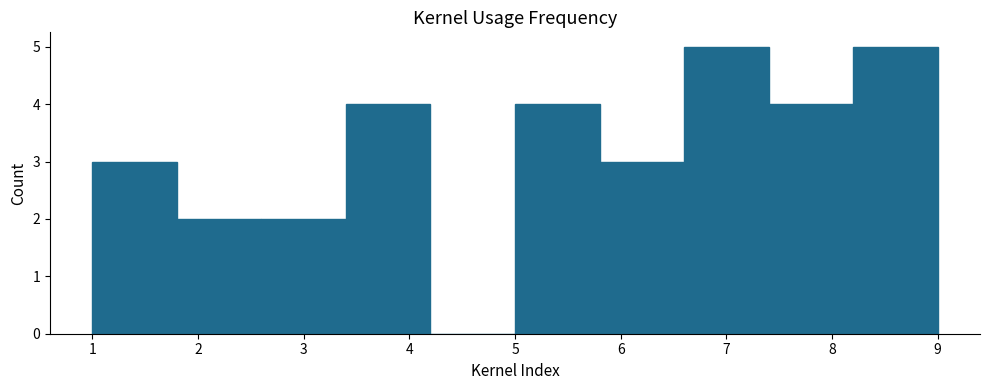

How tall is the bar that spans 7.4 to 8.2 on the x-axis? The values are not printed on the chart, so give them approximately, as read against the axis.

4